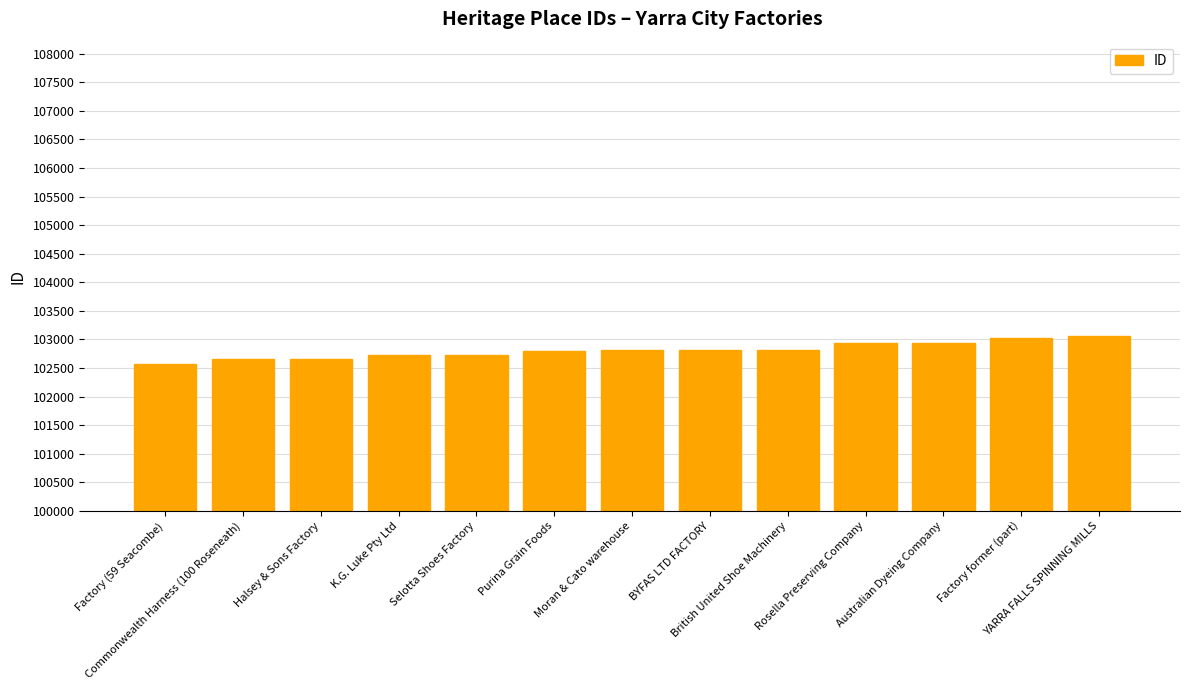

Count the number of data series in this chart.

1